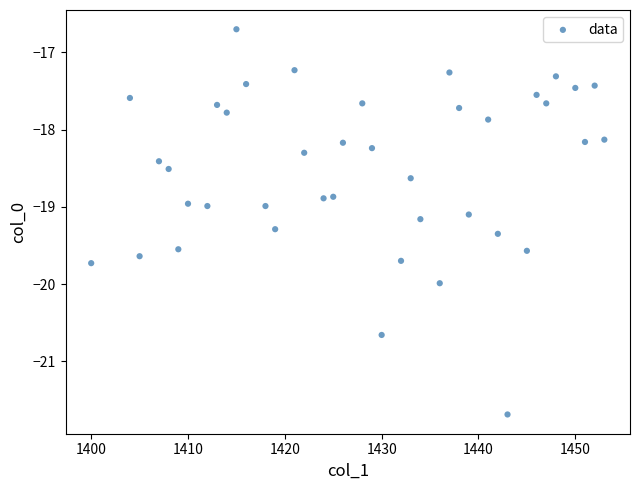

What is the range of Y values (max minus min)?

5.0